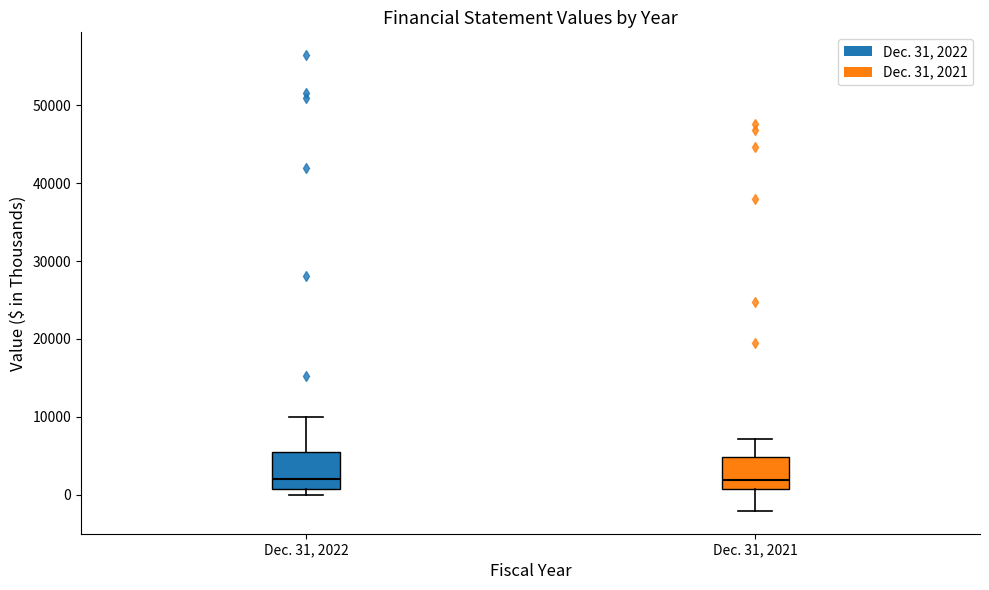

Reading left to right, read every box against the y-axis: the position of its median line, the range the box covers, and the ends of its whiskers. The values are not printed on the chart, so give them approximately, as read against the axis.

Dec. 31, 2022: median 2000, box 1000 to 5000, whiskers 0 to 10000
Dec. 31, 2021: median 2000, box 1000 to 5000, whiskers -2000 to 7000